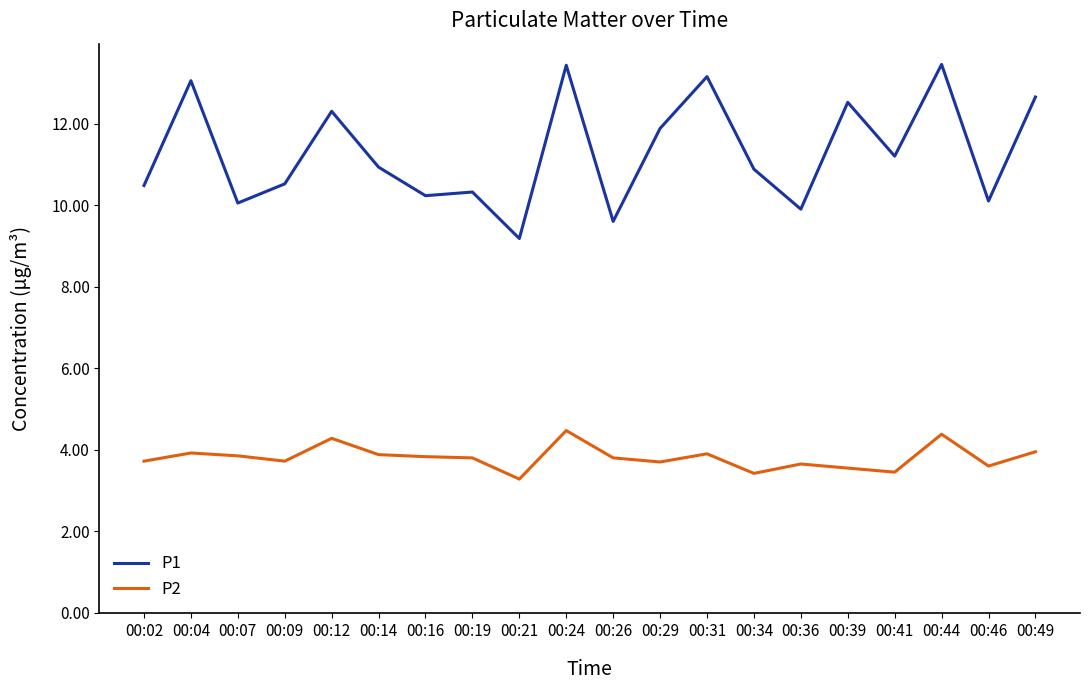

Rank the series by their maximum value, from highest to lowest.

P1, P2